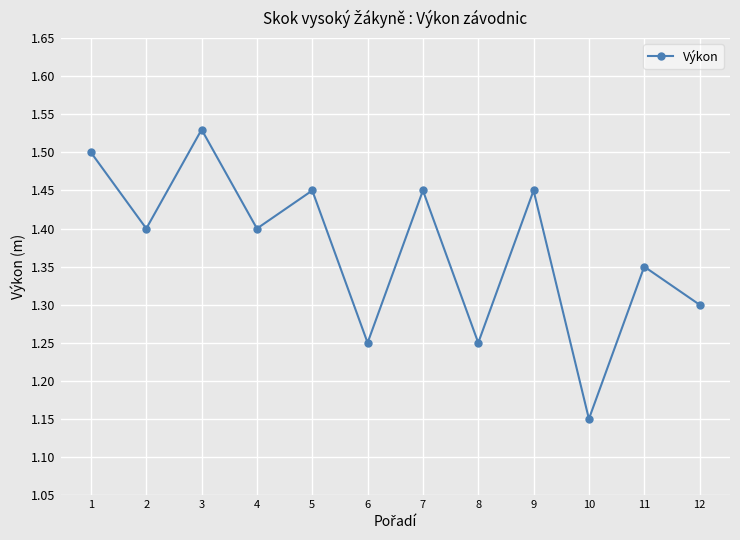

How many categories are shown in the chart?

12